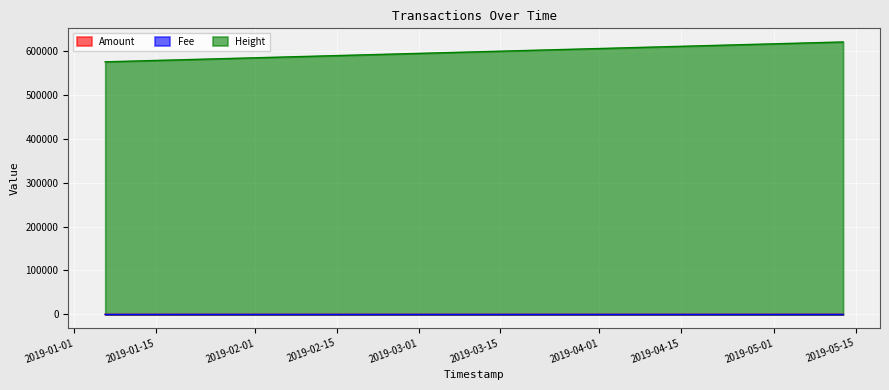

The Amount series shows 28.3 at 2019-05-12 18:09:04. True or false?

False